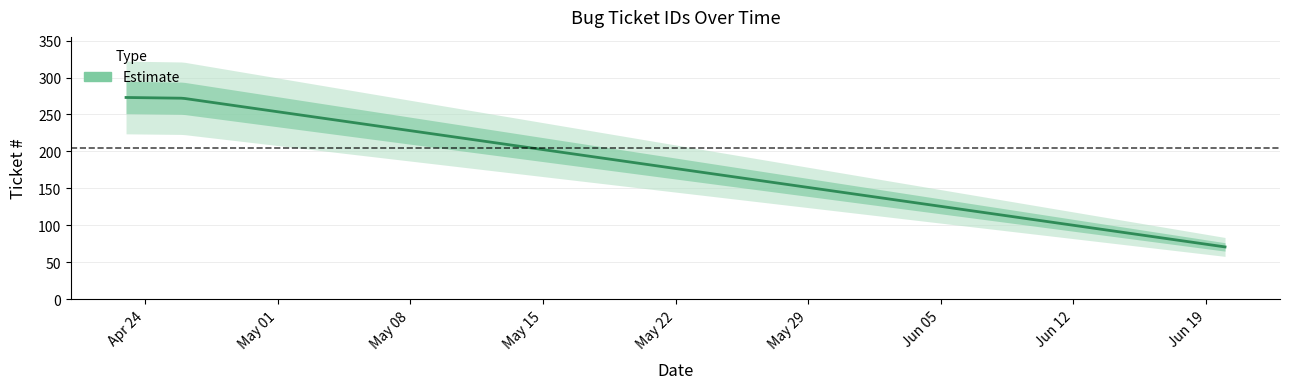

Count the number of categories in the chart.

3